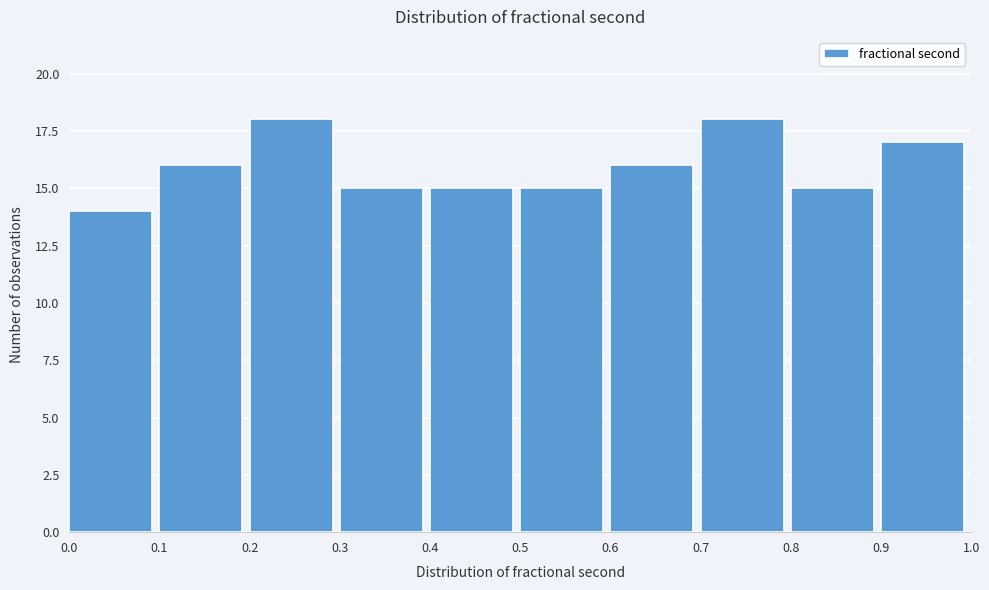

Reading left to right, list every bar in this chart as the range it spans on the x-axis followed by its height. The values are not printed on the chart, so give them approximately, as read against the axis.

0.0 to 0.1: 14
0.1 to 0.2: 16
0.2 to 0.3: 18
0.3 to 0.4: 15
0.4 to 0.5: 15
0.5 to 0.6: 15
0.6 to 0.7: 16
0.7 to 0.8: 18
0.8 to 0.9: 15
0.9 to 1.0: 17